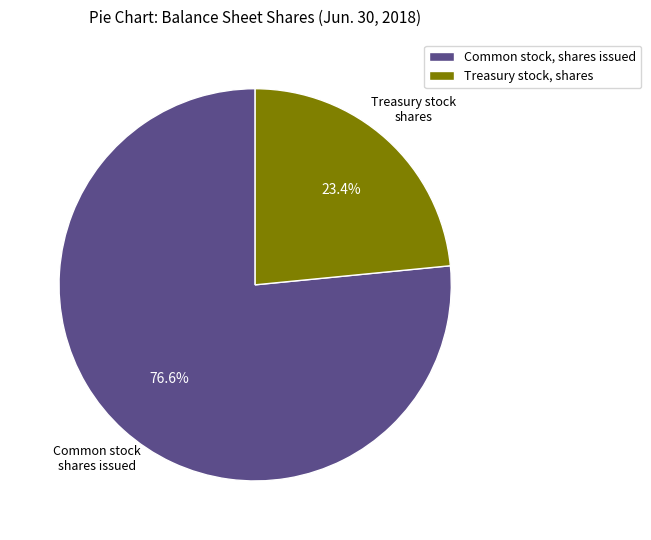

To the nearest percent, what is the average slice percentage?

50%